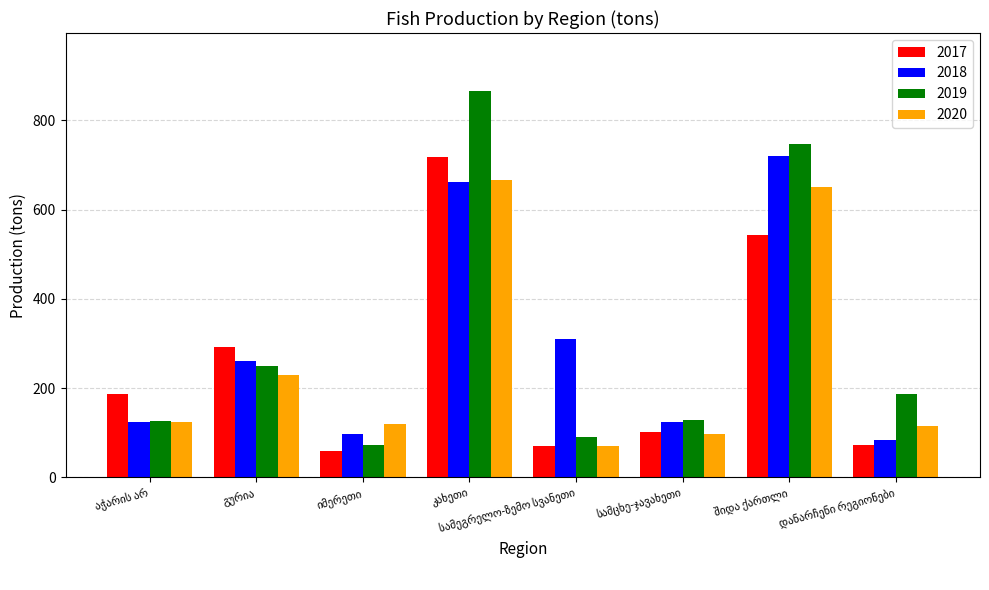

What is the average value of the 2018 series?

297.6